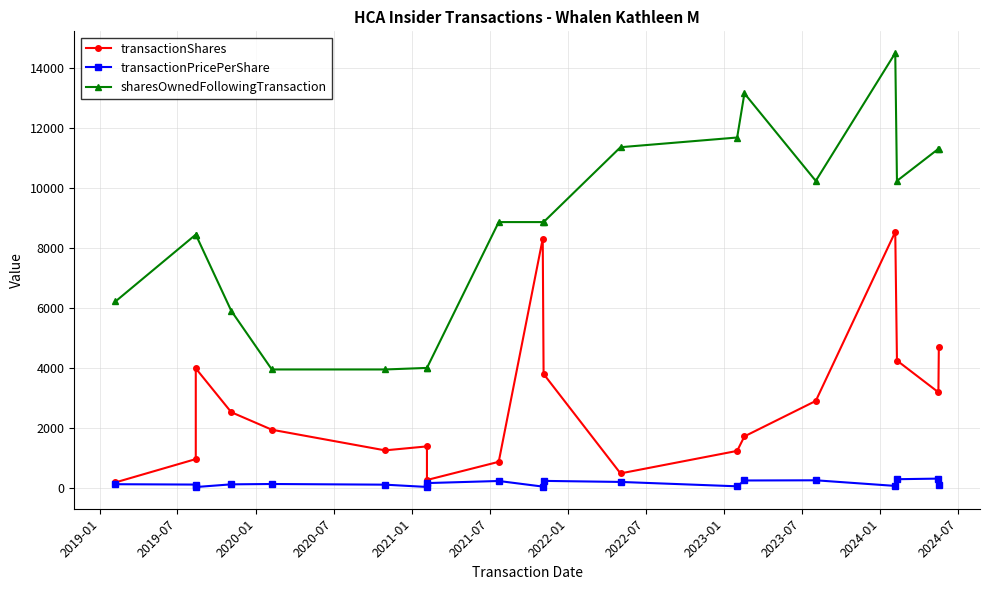

How many distinct data groups are displayed?

3